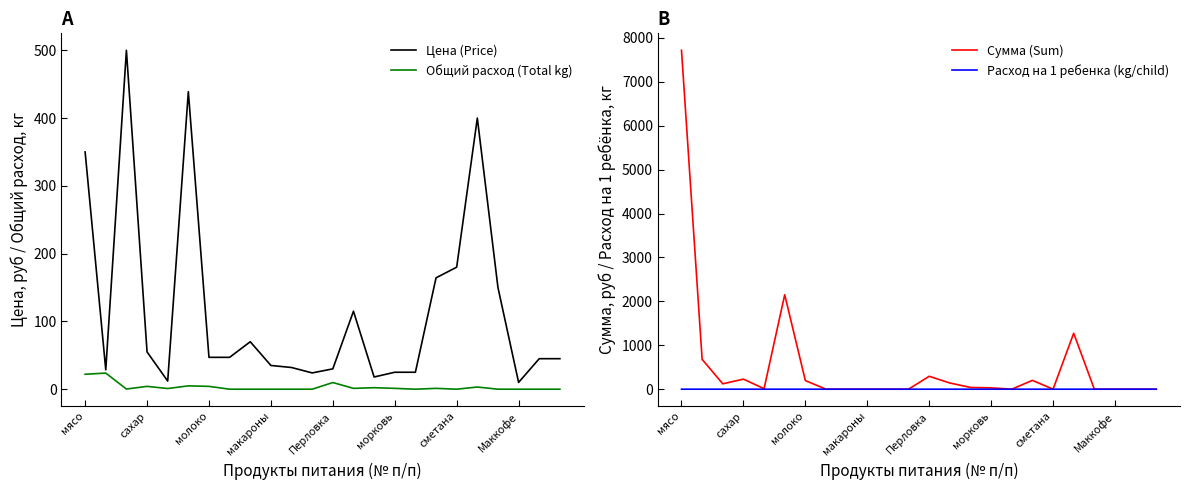

What is the highest value of the Общий расход (Total kg) series?

23.8